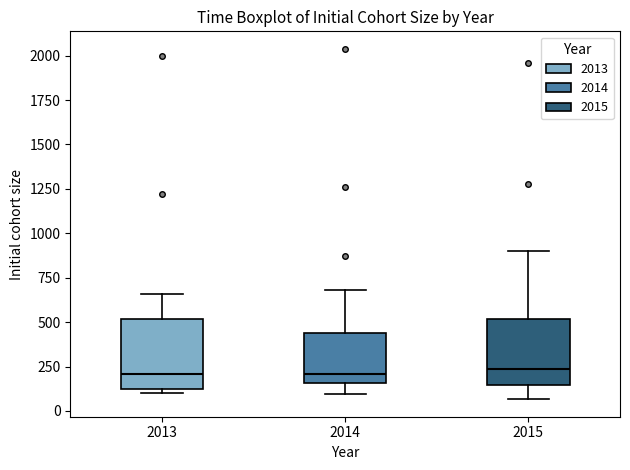

Reading left to right, read every box against the y-axis: the position of its median line, the range the box covers, and the ends of its whiskers. The values are not printed on the chart, so give them approximately, as read against the axis.

2013: median 200, box 100 to 500, whiskers 100 (just below the box's lower edge) to 650
2014: median 200, box 150 to 450, whiskers 100 to 700
2015: median 250, box 150 to 500, whiskers 50 to 900